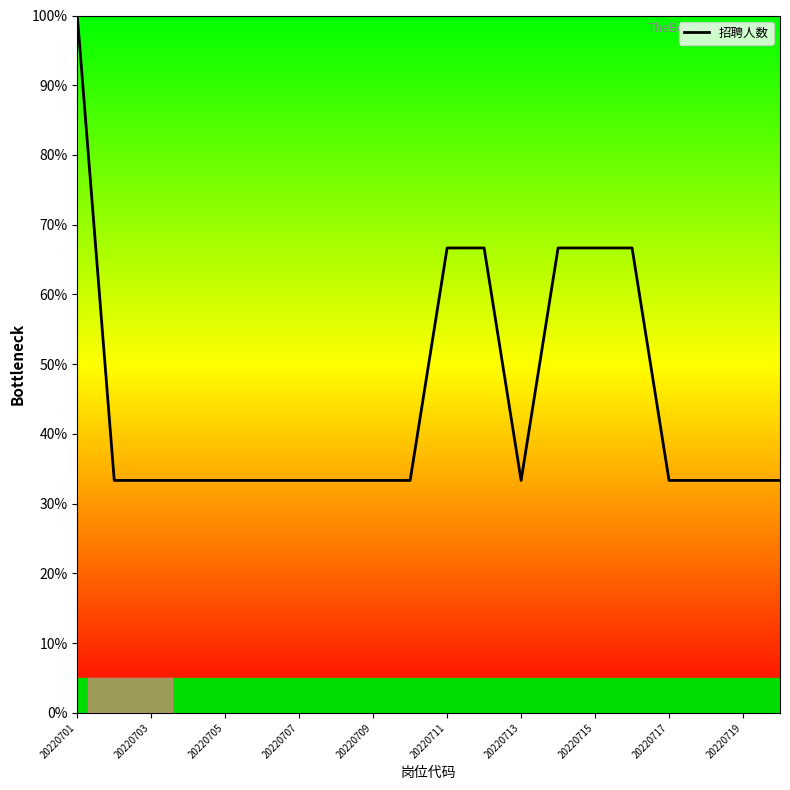

What is the smallest value displayed?

33.3